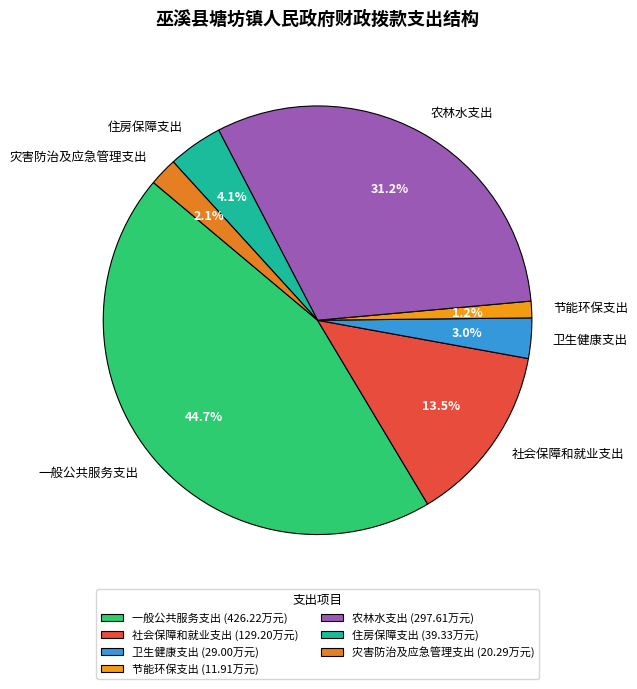

What is the ratio of the value at 一般公共服务支出 to the value at 社会保障和就业支出?

3.3